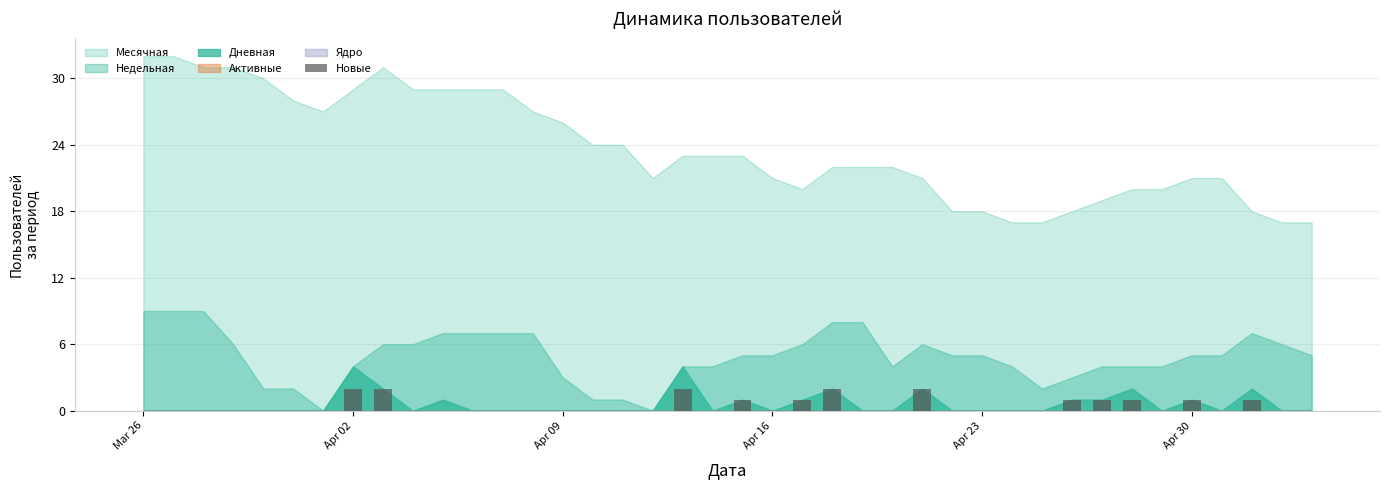

What is the sum of all values?

17